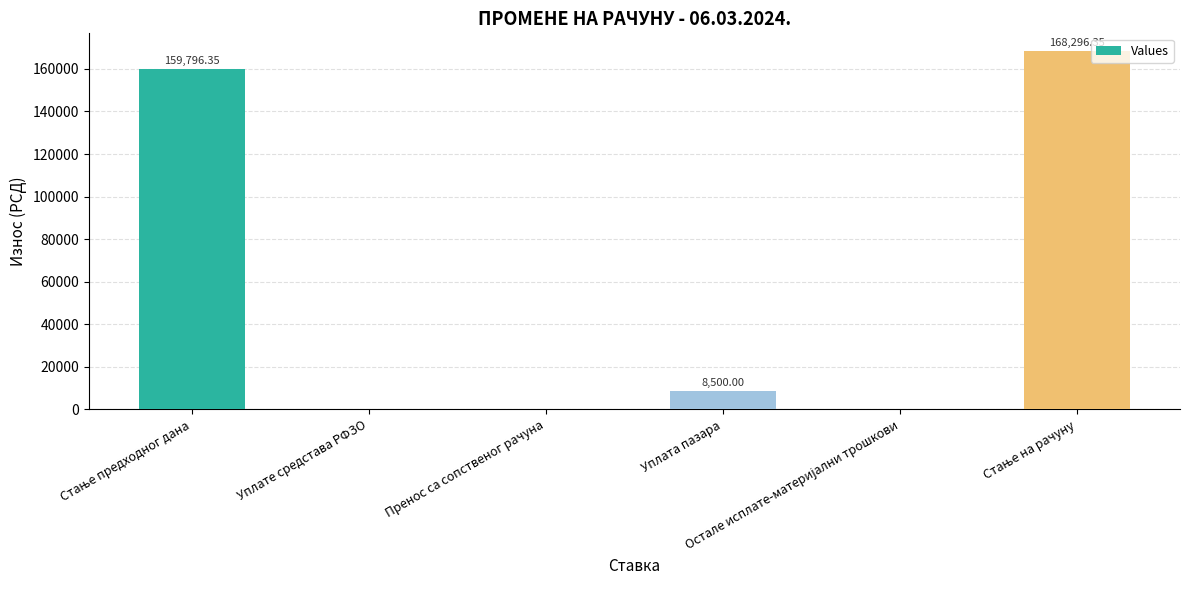

Is it true that the value at Уплате средстава РФЗО is 0.0?

True